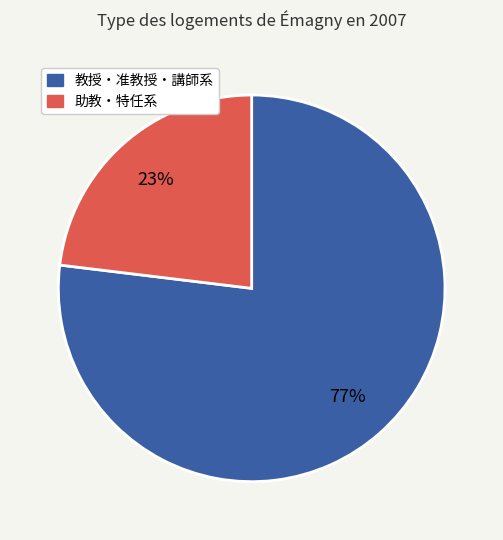

Between 教授・准教授・講師系 and 助教・特任系, which is larger?

教授・准教授・講師系